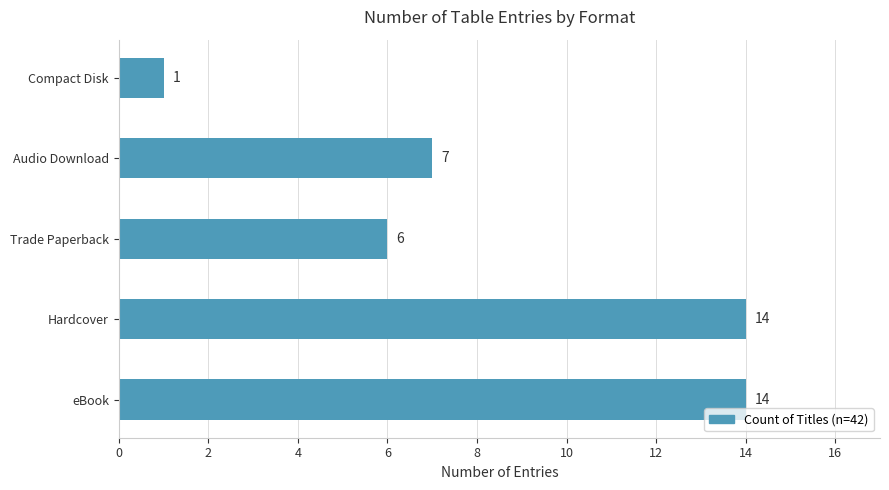

Approximately how many times larger is the value at eBook compared to Audio Download?

2.0